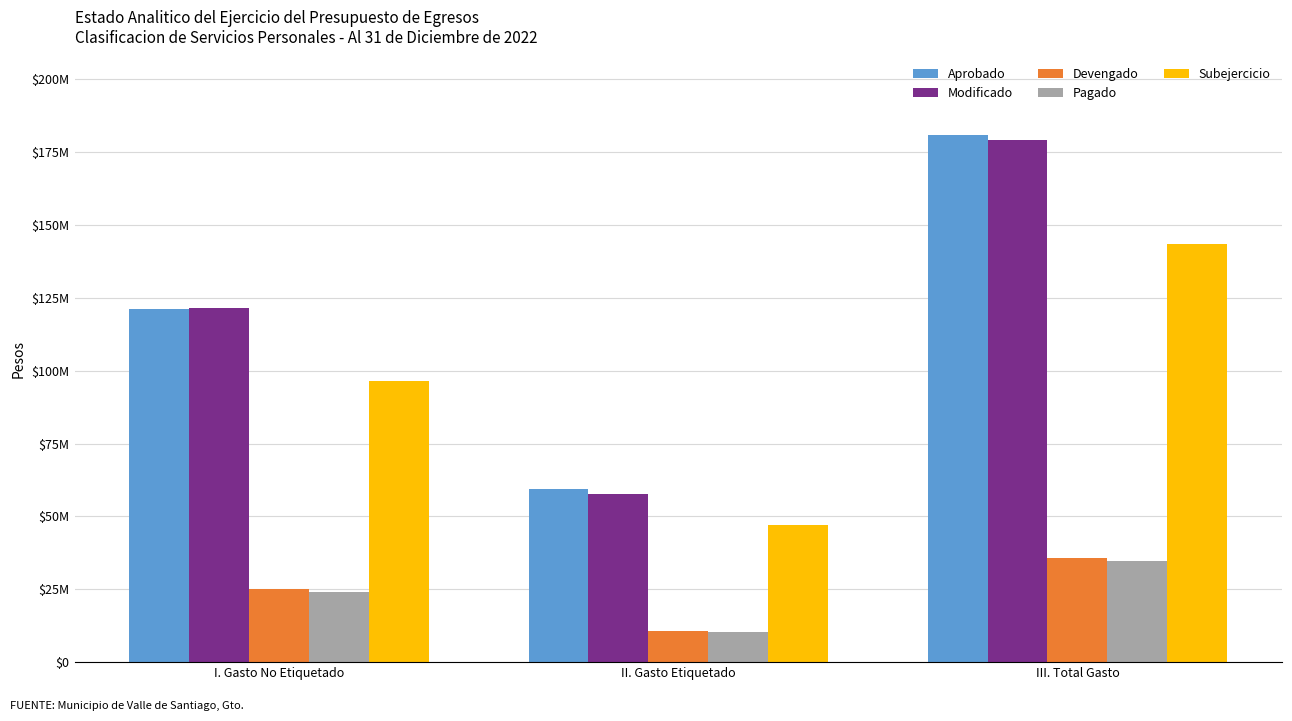

Is it true that Subejercicio equals 52389877.9 at III. Total Gasto?

False